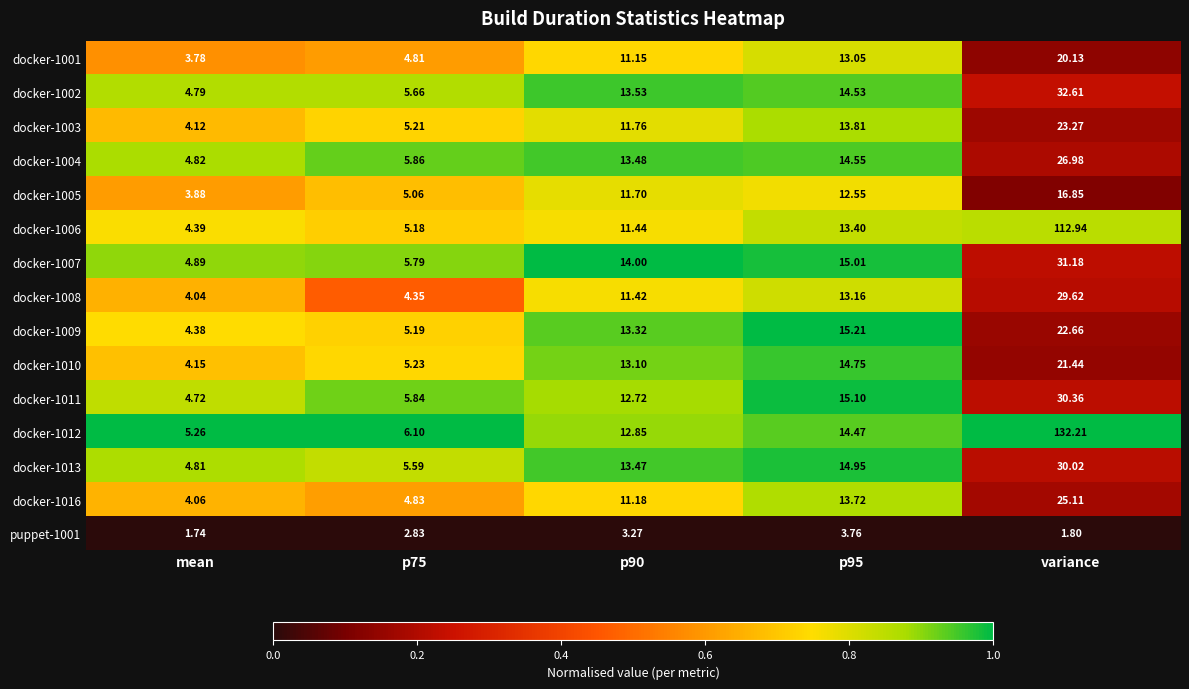

Is the value of docker-1007 at p95 greater than the value of docker-1003 at p95?

Yes